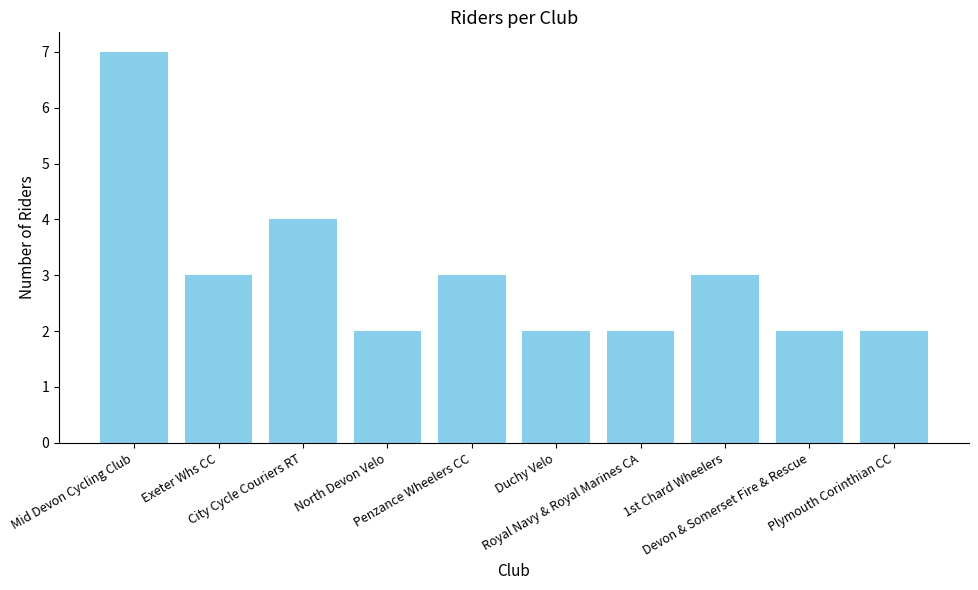

Which label corresponds to the largest value in the chart?

Mid Devon Cycling Club